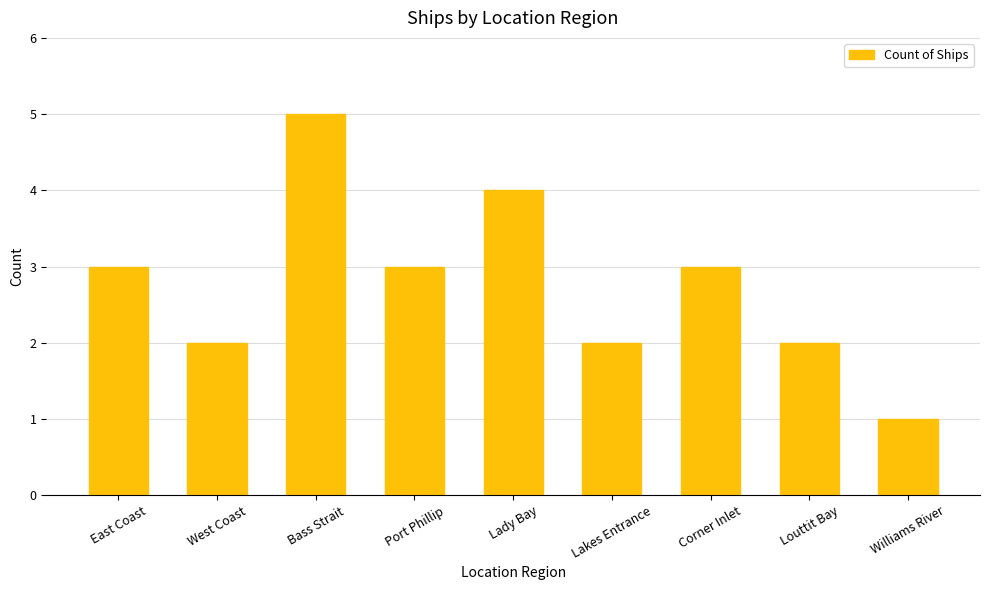

How many bars are there in total?

9